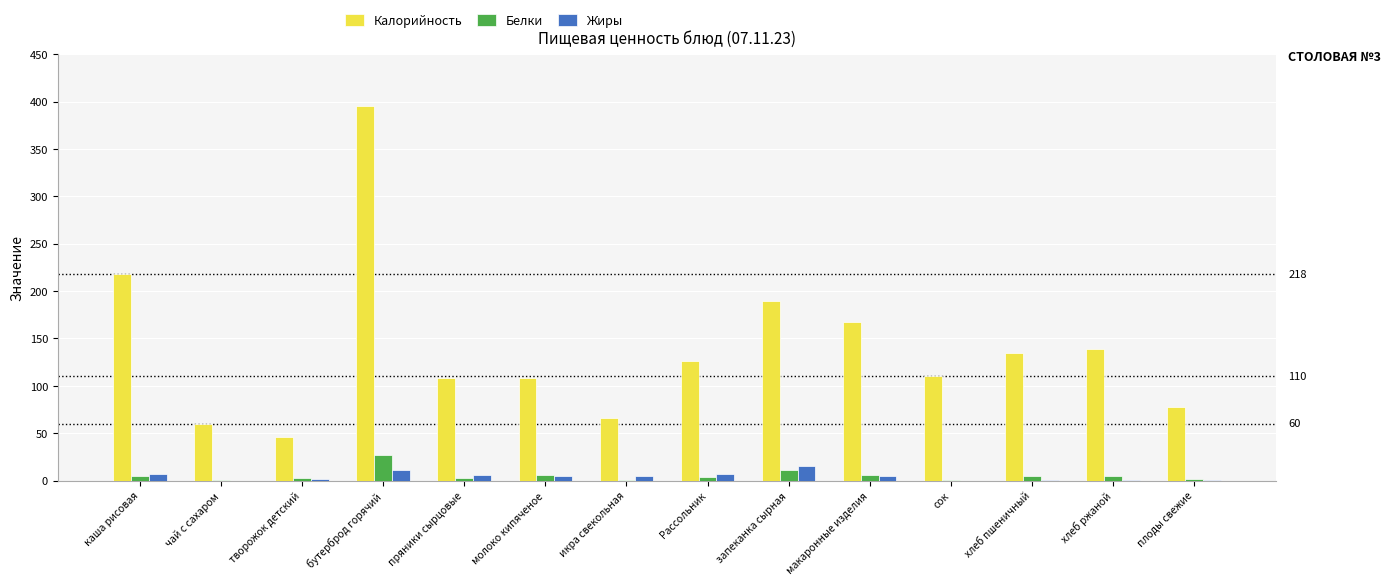

Which series has the largest total across all categories?

Калорийность